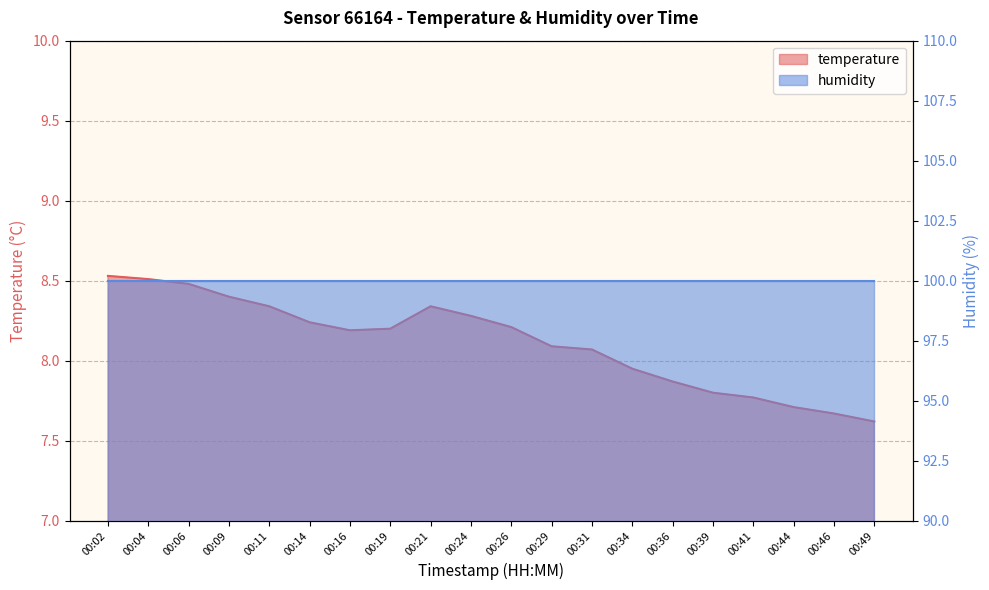

Reading right to left, transcribe all the data shown in this chart.

00:49=7.6	00:46=7.7	00:44=7.7	00:41=7.8	00:39=7.8	00:36=7.9	00:34=8.0	00:31=8.1	00:29=8.1	00:26=8.2	00:24=8.3	00:21=8.3	00:19=8.2	00:16=8.2	00:14=8.2	00:11=8.3	00:09=8.4	00:06=8.5	00:04=8.5	00:02=8.5